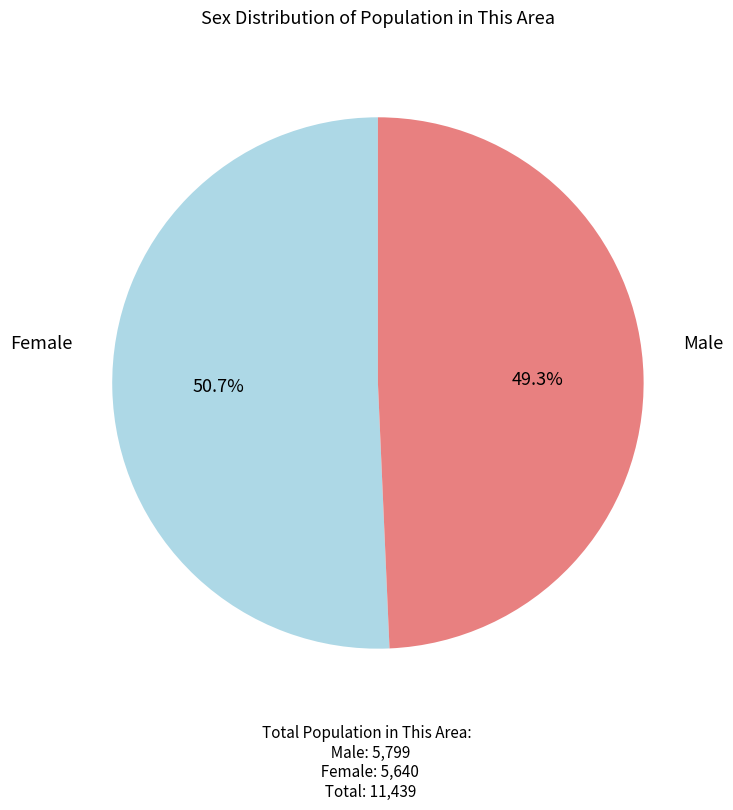

What percentage is NOT represented by Male?

49.3%